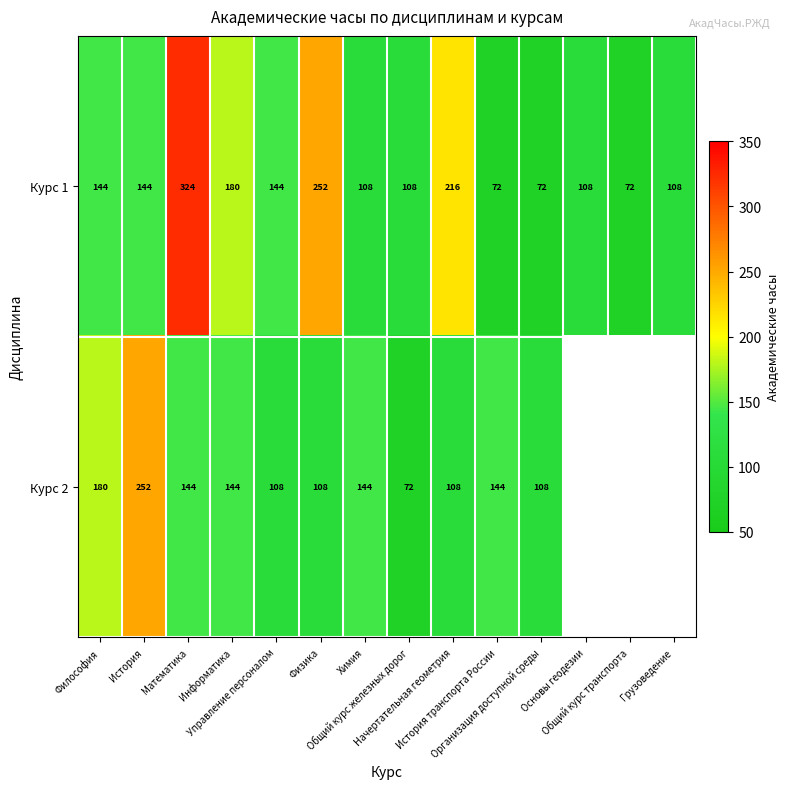

At which category is the sum across all series the highest?

Математика